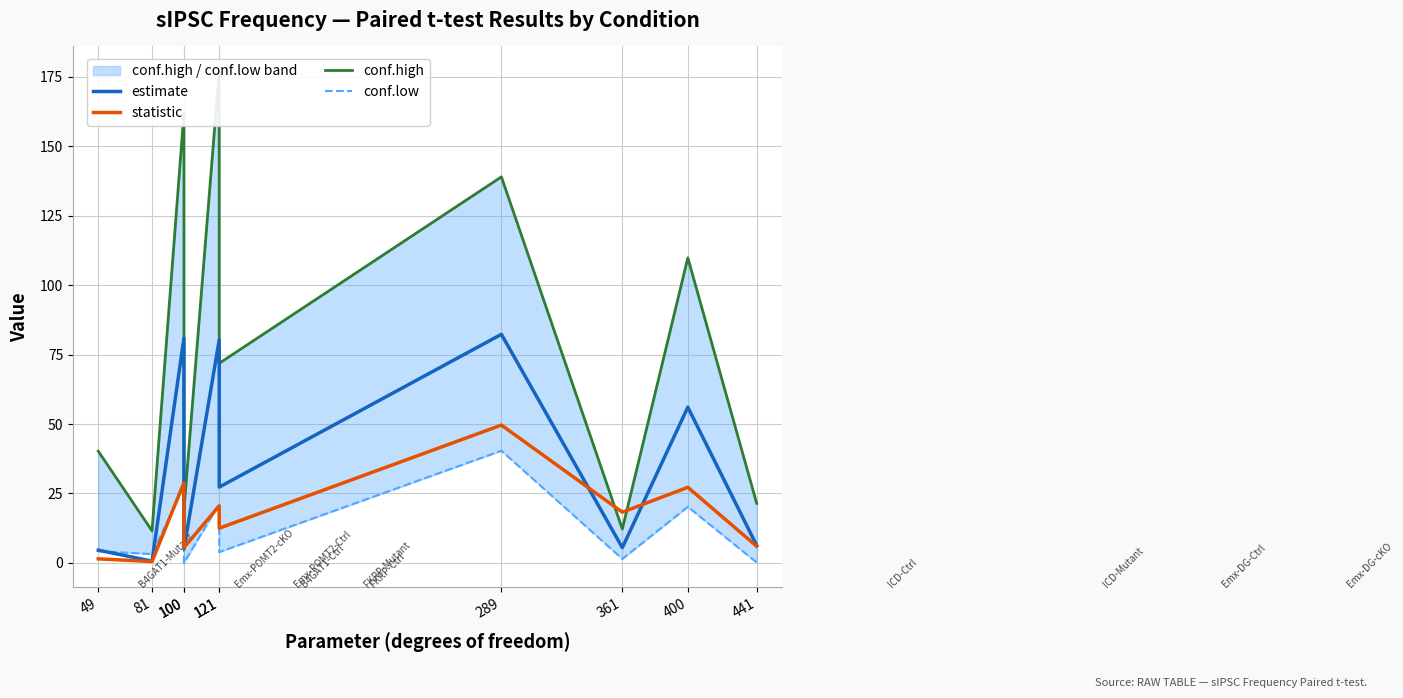

The estimate series shows 5.5 at 361. True or false?

True